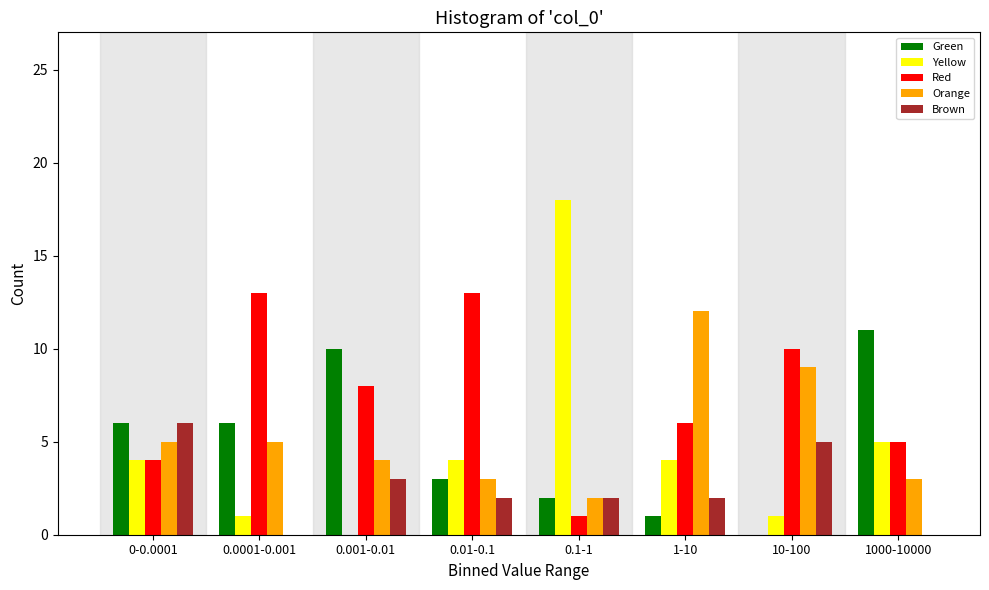

What is the sum of all Brown values?

20